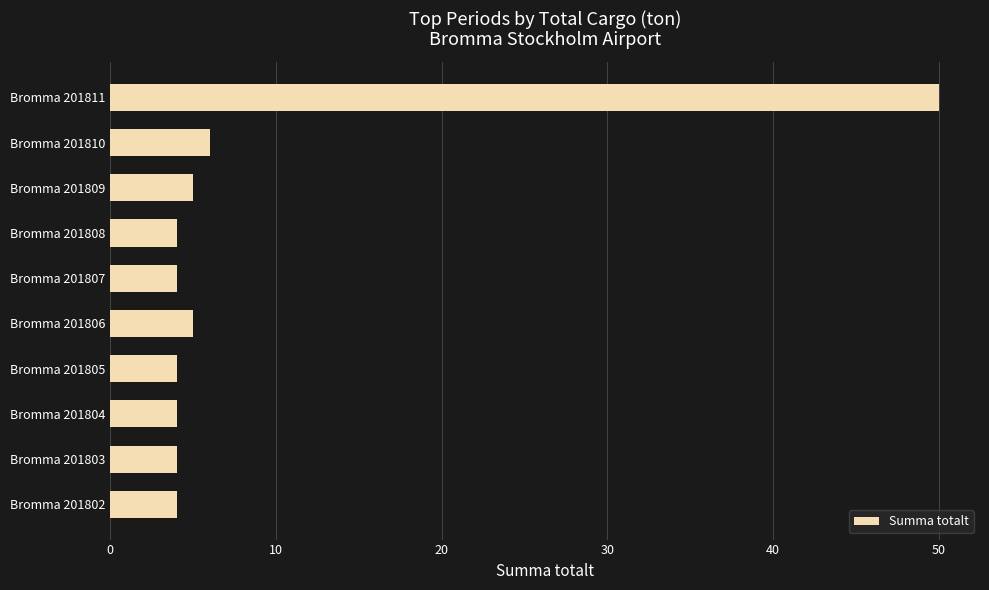

Reading top to bottom, extract all data points from this chart.

50	6	5	4	4	5	4	4	4	4